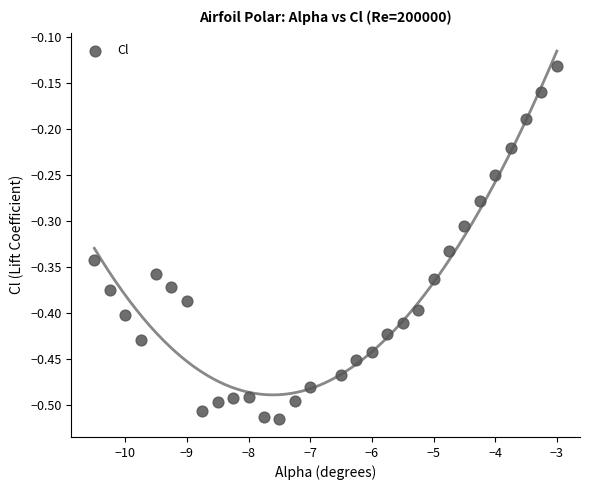

What is the range of X values (max minus min)?

7.5